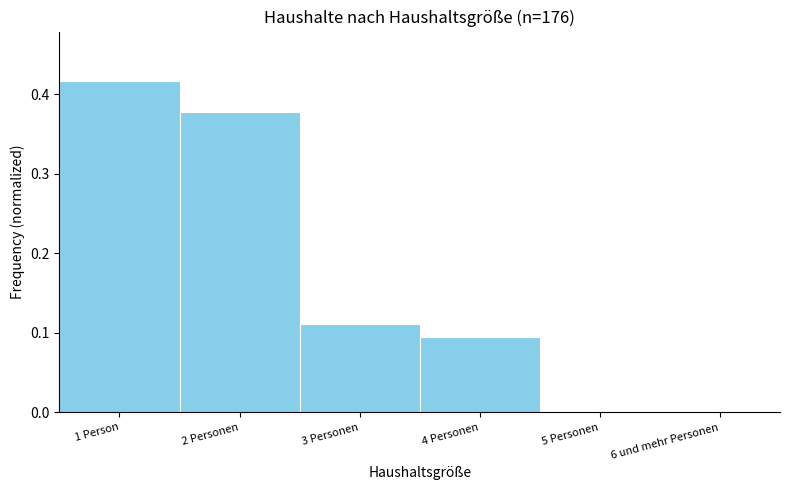

Between 4 Personen and 5 Personen, which is larger?

4 Personen